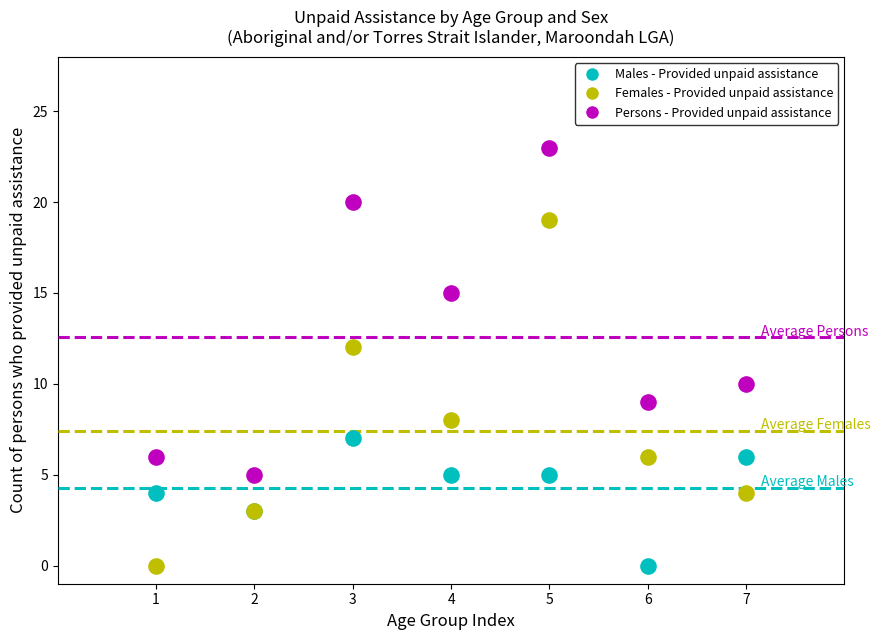

What is the X range (max minus min) for the scatter plot?

6